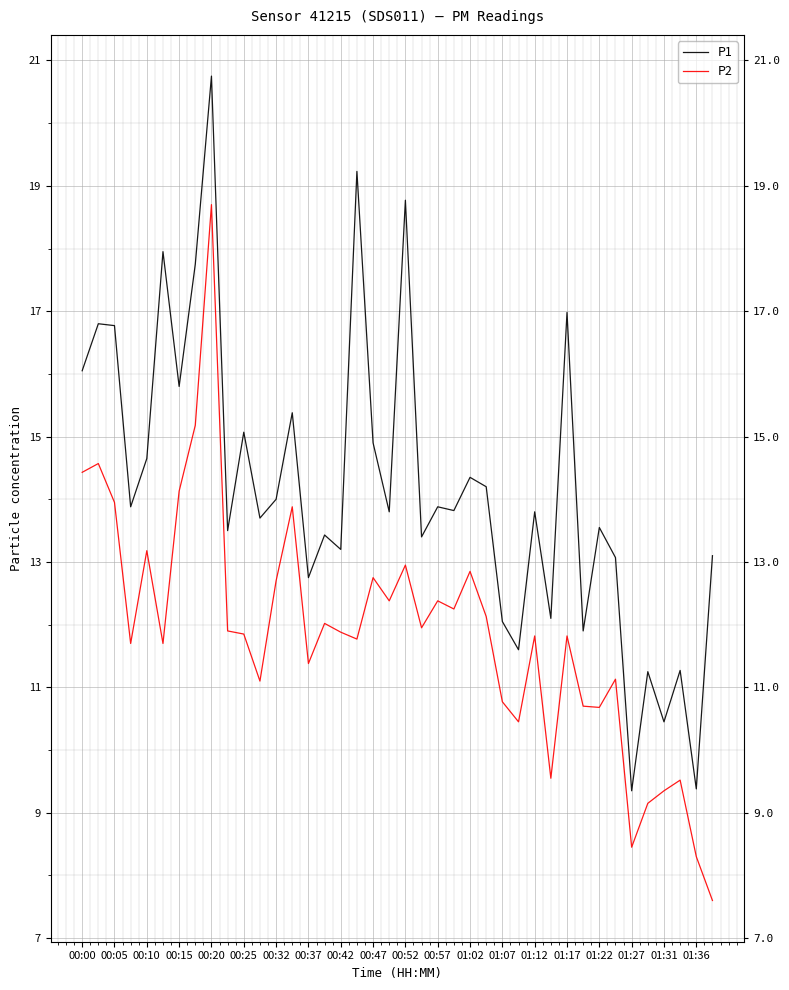

How many data points in P2 are less than 11?

11